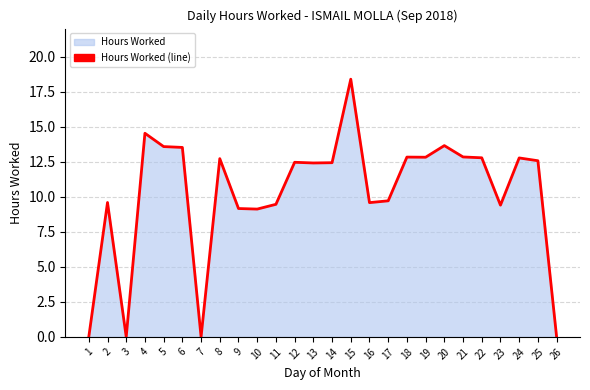

How many lines are shown in the chart?

1